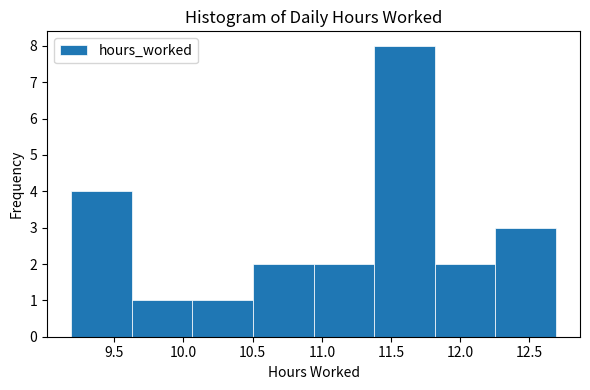

Over which range of the x-axis is the bar tallest?

11.40 to 11.80